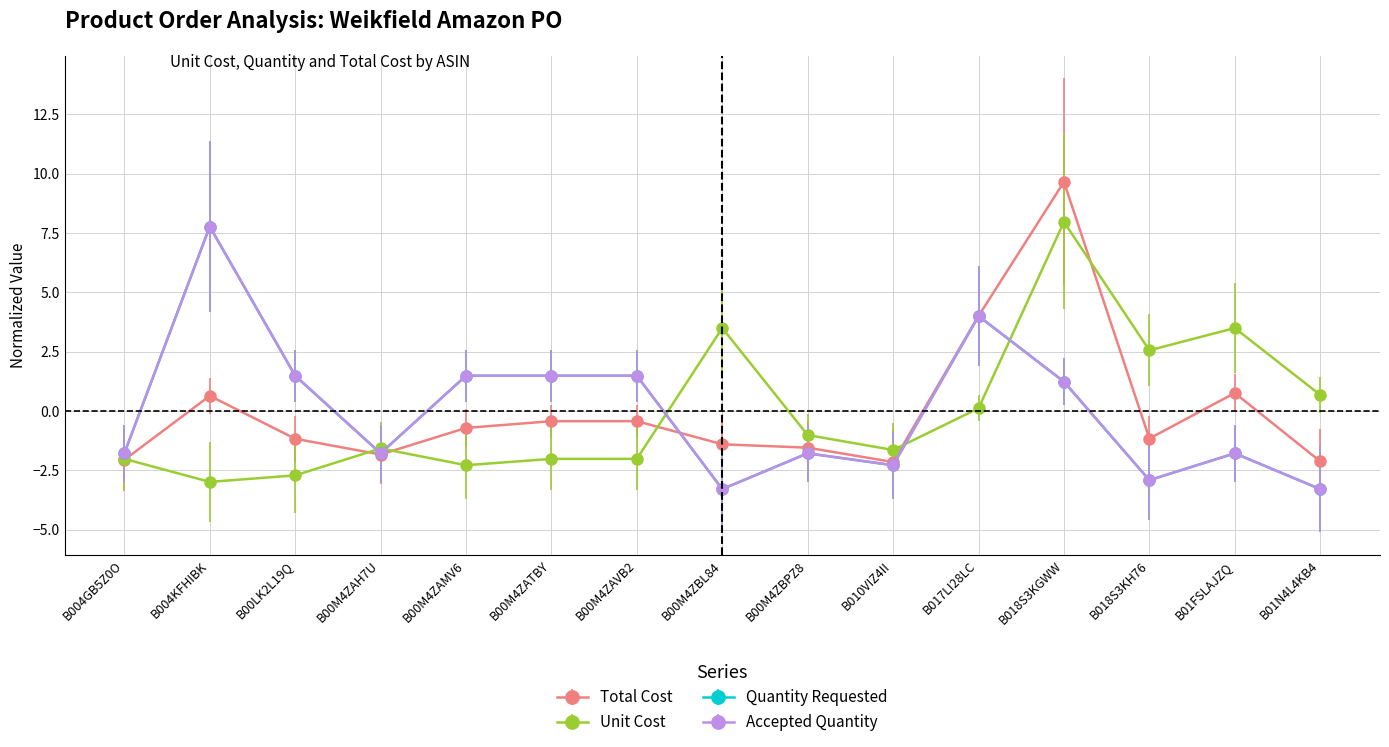

Reading left to right, extract all data points from this chart.

Total Cost: B004GB5Z0O=-2.1	B004KFHIBK=0.6	B00LK2L19Q=-1.2	B00M4ZAH7U=-1.8	B00M4ZAMV6=-0.7	B00M4ZATBY=-0.4	B00M4ZAVB2=-0.4	B00M4ZBL84=-1.4	B00M4ZBPZ8=-1.5	B010VIZ4II=-2.2	B017LI28LC=4.0	B018S3KGWW=9.7	B018S3KH76=-1.2	B01FSLAJZQ=0.8	B01N4L4KB4=-2.1
Unit Cost: B004GB5Z0O=-2.0	B004KFHIBK=-3.0	B00LK2L19Q=-2.7	B00M4ZAH7U=-1.6	B00M4ZAMV6=-2.3	B00M4ZATBY=-2.0	B00M4ZAVB2=-2.0	B00M4ZBL84=3.5	B00M4ZBPZ8=-1.0	B010VIZ4II=-1.6	B017LI28LC=0.1	B018S3KGWW=8.0	B018S3KH76=2.6	B01FSLAJZQ=3.5	B01N4L4KB4=0.7
Quantity Requested: B004GB5Z0O=-1.8	B004KFHIBK=7.8	B00LK2L19Q=1.5	B00M4ZAH7U=-1.8	B00M4ZAMV6=1.5	B00M4ZATBY=1.5	B00M4ZAVB2=1.5	B00M4ZBL84=-3.3	B00M4ZBPZ8=-1.8	B010VIZ4II=-2.3	B017LI28LC=4.0	B018S3KGWW=1.2	B018S3KH76=-2.9	B01FSLAJZQ=-1.8	B01N4L4KB4=-3.3
Accepted Quantity: B004GB5Z0O=-1.8	B004KFHIBK=7.8	B00LK2L19Q=1.5	B00M4ZAH7U=-1.8	B00M4ZAMV6=1.5	B00M4ZATBY=1.5	B00M4ZAVB2=1.5	B00M4ZBL84=-3.3	B00M4ZBPZ8=-1.8	B010VIZ4II=-2.3	B017LI28LC=4.0	B018S3KGWW=1.2	B018S3KH76=-2.9	B01FSLAJZQ=-1.8	B01N4L4KB4=-3.3